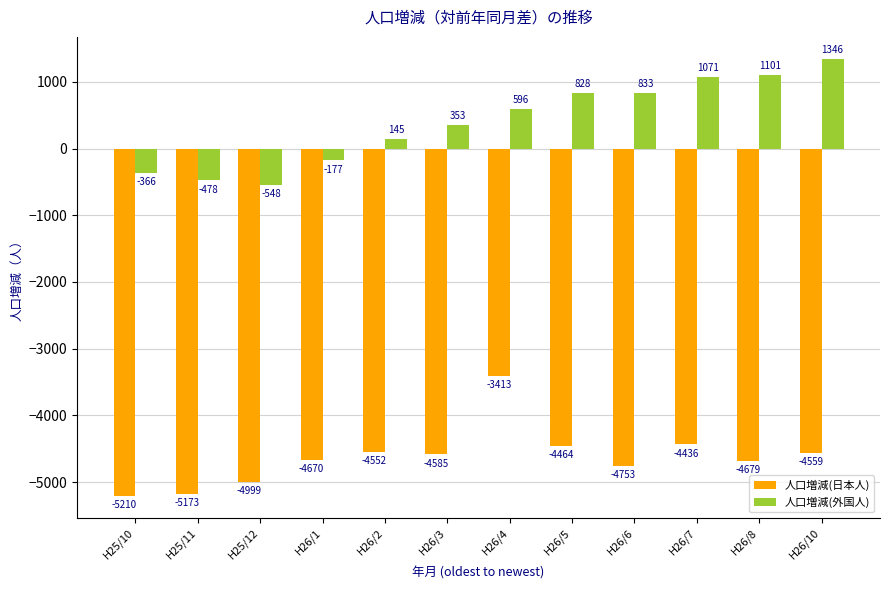

Reading right to left, extract all data points from this chart.

人口増減(日本人): H26/10=-4559	H26/8=-4679	H26/7=-4436	H26/6=-4753	H26/5=-4464	H26/4=-3413	H26/3=-4585	H26/2=-4552	H26/1=-4670	H25/12=-4999	H25/11=-5173	H25/10=-5210
人口増減(外国人): H26/10=1346	H26/8=1101	H26/7=1071	H26/6=833	H26/5=828	H26/4=596	H26/3=353	H26/2=145	H26/1=-177	H25/12=-548	H25/11=-478	H25/10=-366